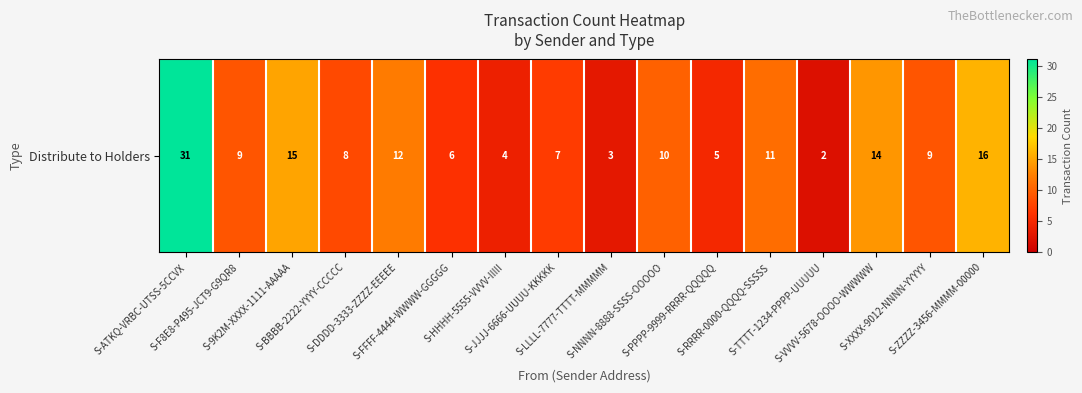

Reading right to left, extract all data points from this chart.

S-ZZZZ-3456-MMMM-00000=16	S-XXXX-9012-NNNN-YYYYY=9	S-VVVV-5678-OOOO-WWWWW=14	S-TTTT-1234-PPPP-UUUUU=2	S-RRRR-0000-QQQQ-SSSSS=11	S-PPPP-9999-RRRR-QQQQQ=5	S-NNNN-8888-SSSS-OOOOO=10	S-LLLL-7777-TTTT-MMMMM=3	S-JJJJ-6666-UUUU-KKKKK=7	S-HHHH-5555-VVVV-IIIII=4	S-FFFF-4444-WWWW-GGGGG=6	S-DDDD-3333-ZZZZ-EEEEE=12	S-BBBB-2222-YYYY-CCCCC=8	S-9K2M-XXXX-1111-AAAAA=15	S-F8E8-P495-JCT9-G9QR8=9	S-ATKQ-VRBC-UTSS-5CCVX=31